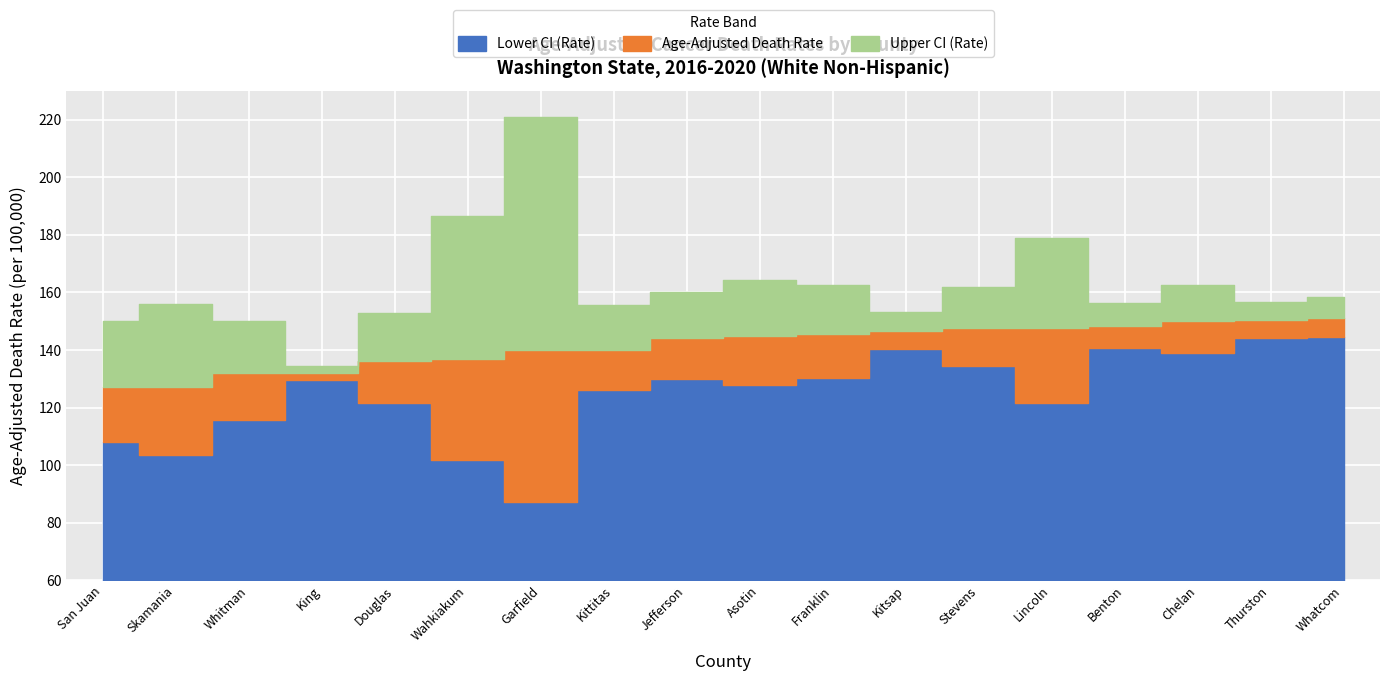

What is the difference between the maximum and minimum values in the Lower CI (Rate) series?

57.1